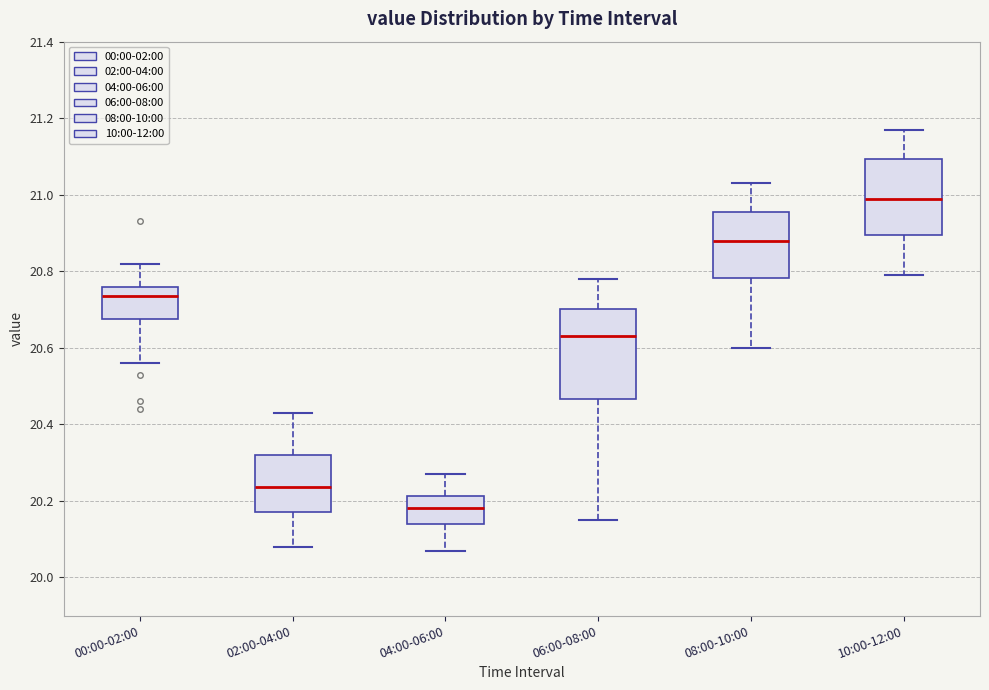

Reading left to right, read every box against the y-axis: the position of its median line, the range the box covers, and the ends of its whiskers. The values are not printed on the chart, so give them approximately, as read against the axis.

00:00-02:00: median 20.74, box 20.68 to 20.76, whiskers 20.56 to 20.82
02:00-04:00: median 20.24, box 20.18 to 20.32, whiskers 20.08 to 20.44
04:00-06:00: median 20.18, box 20.14 to 20.22, whiskers 20.08 to 20.28
06:00-08:00: median 20.64, box 20.46 to 20.70, whiskers 20.16 to 20.78
08:00-10:00: median 20.88, box 20.78 to 20.96, whiskers 20.60 to 21.04
10:00-12:00: median 21.00, box 20.90 to 21.10, whiskers 20.80 to 21.18